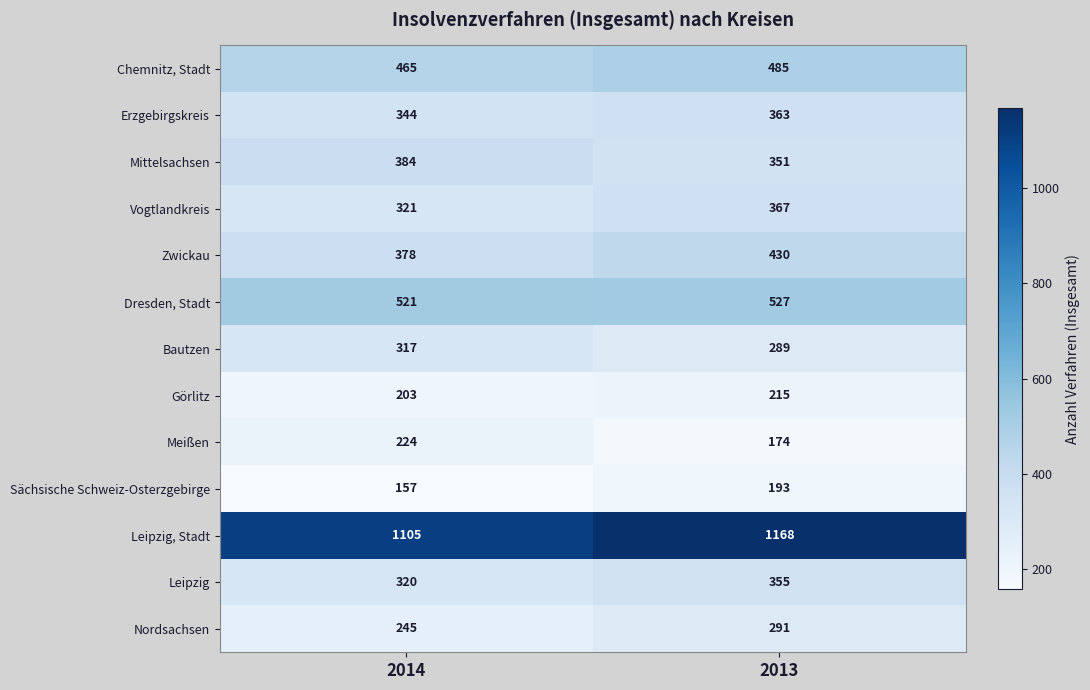

What is the total value across all series at 2014?

4984